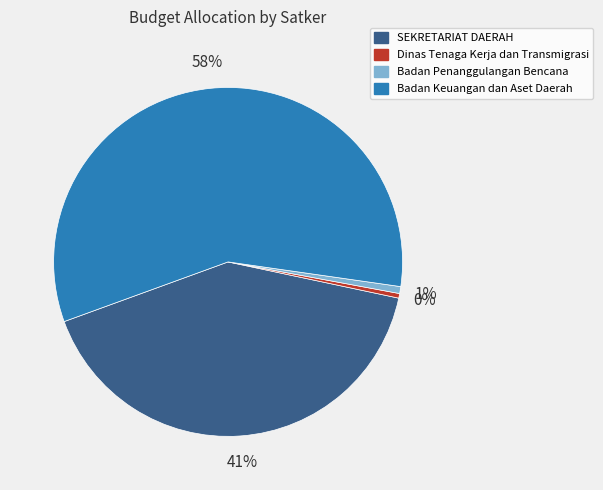

To the nearest percent, what is the average slice percentage?

25%